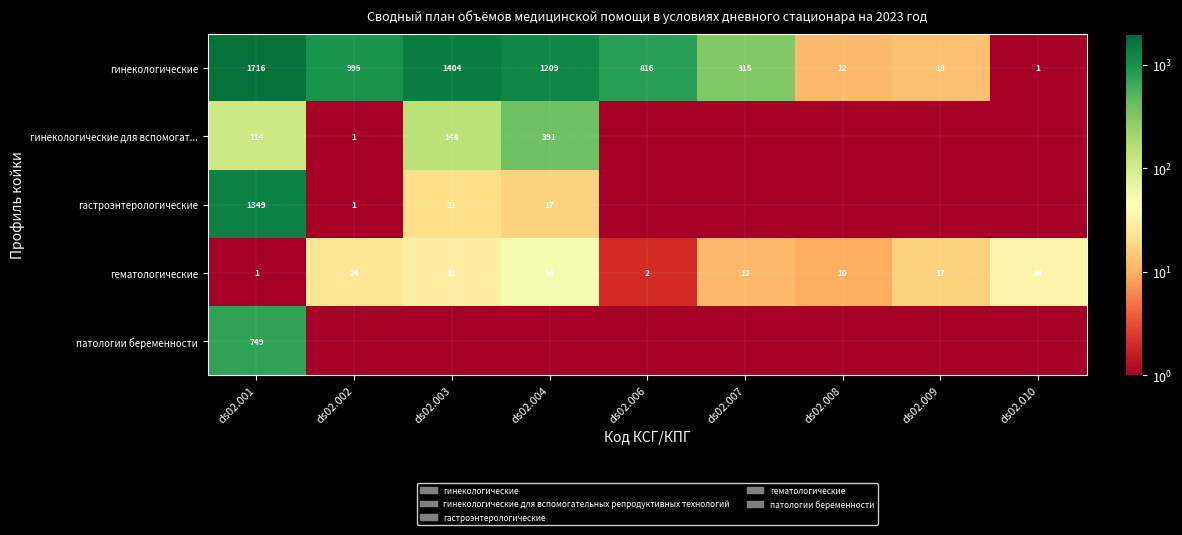

The гинекологические для вспомогат... series shows 256.5 at ds02.003. True or false?

False